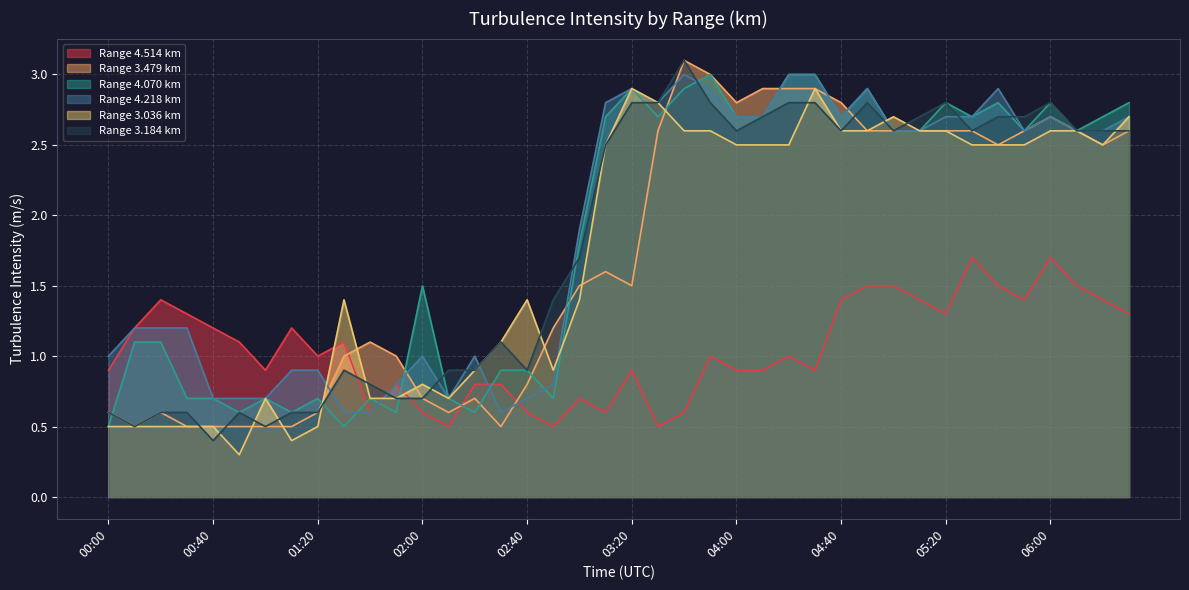

Is it true that 4.218 equals 1.3 at 02:50?

False